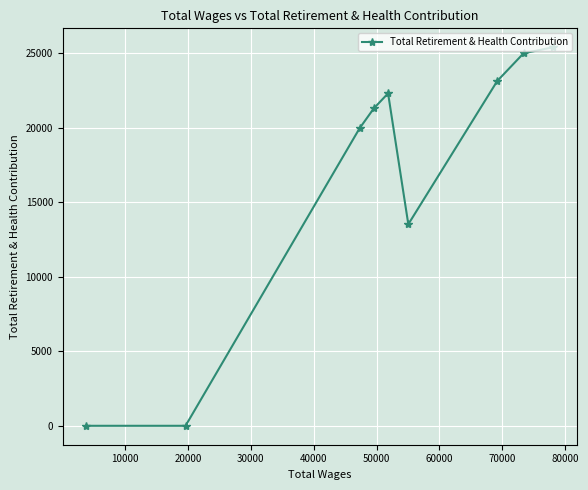

What is the maximum value shown in the chart?

25396